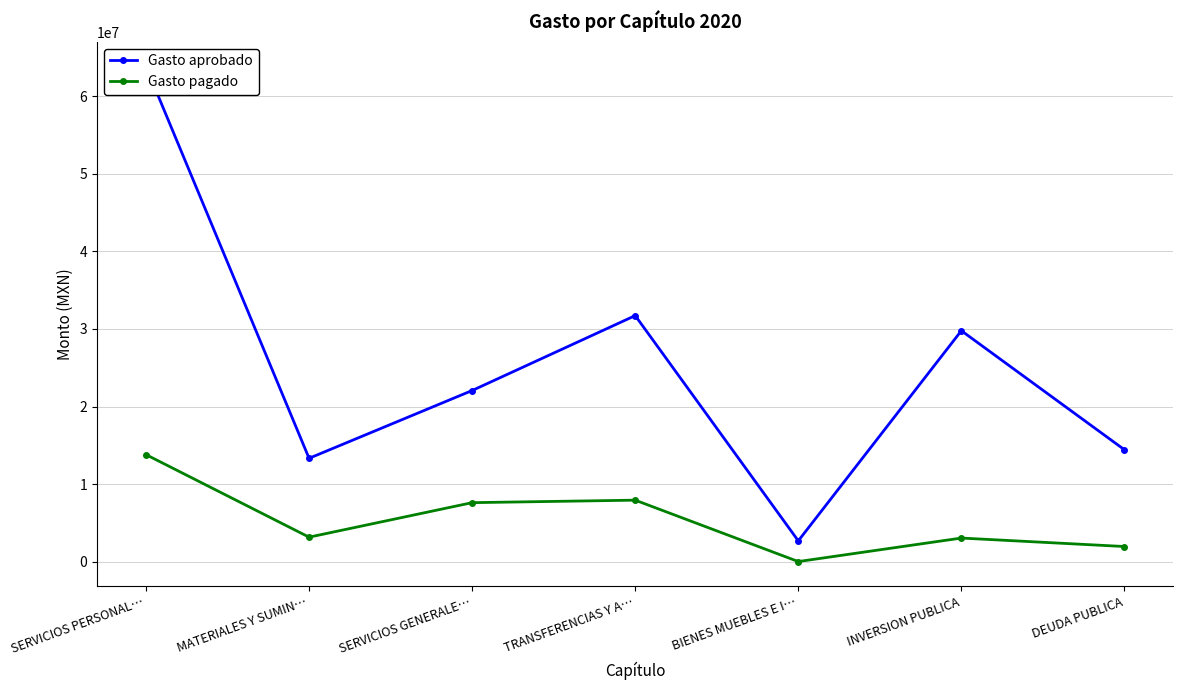

What is the greatest value displayed?

63803054